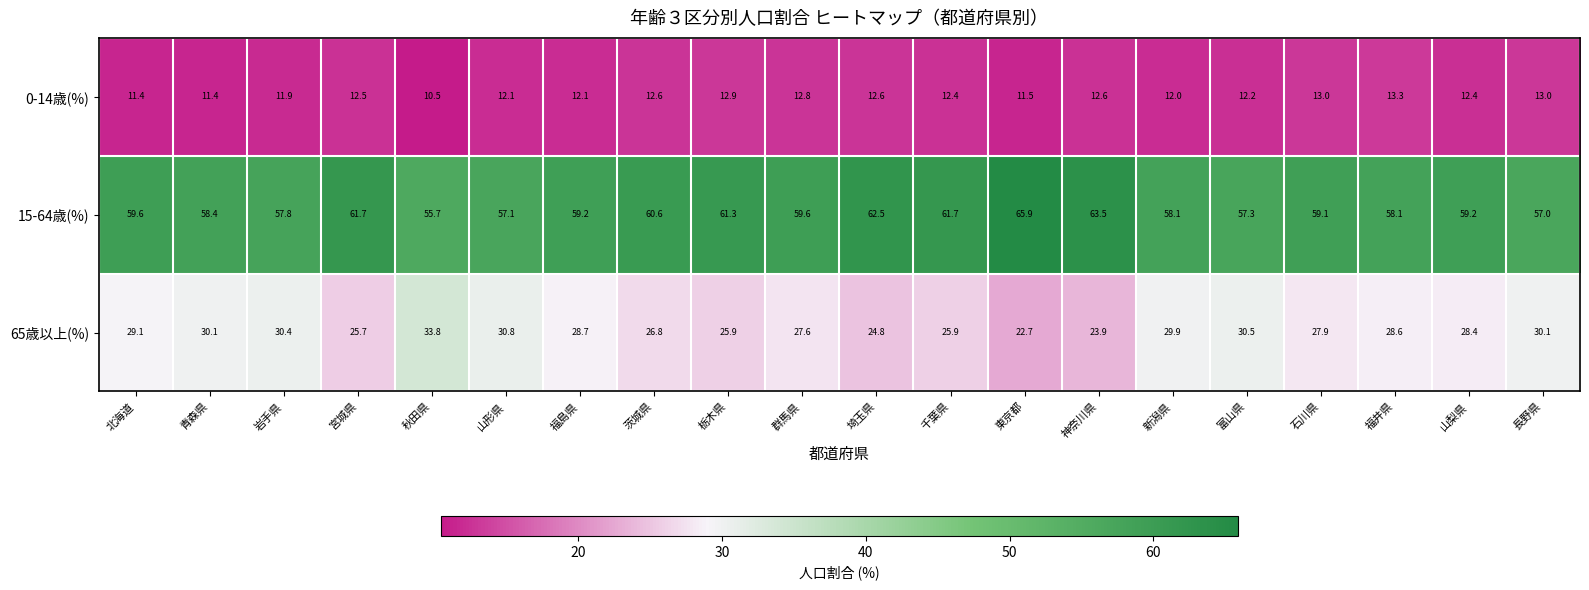

What is the total value across all series at 群馬県?

100.0